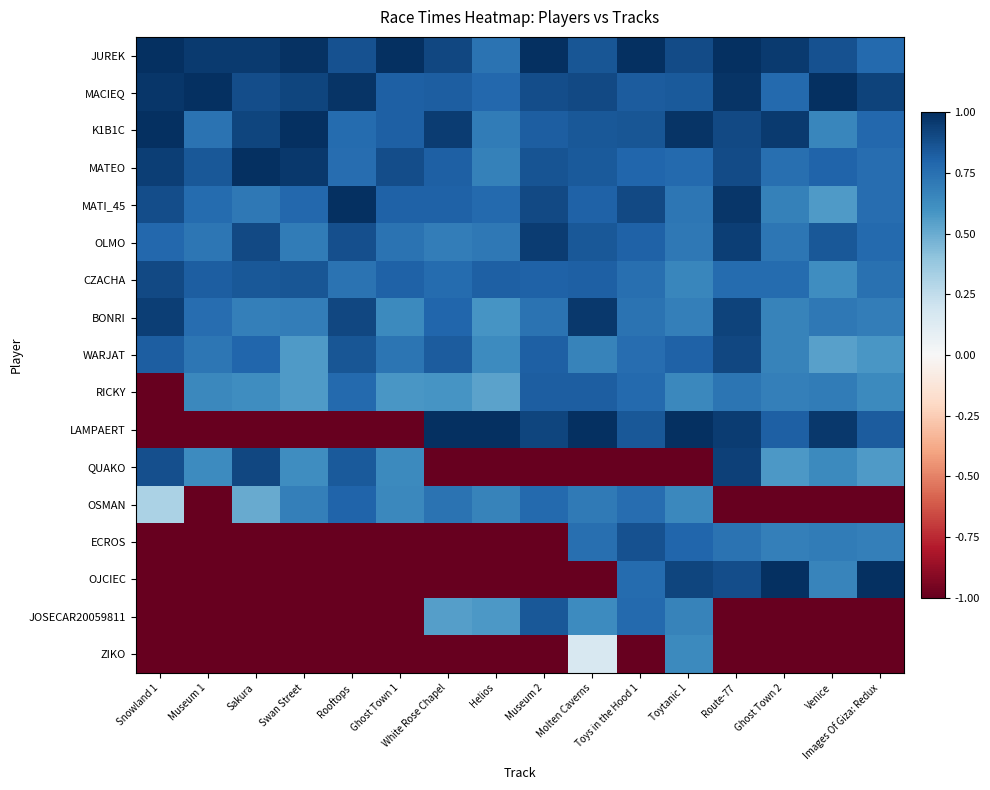

Reading left to right, what are all the values shown in this chart?

JUREK: Snowland 1=1.0	Museum 1=1.0	Sakura=1.0	Swan Street=1.0	Rooftops=0.9	Ghost Town 1=1.0	White Rose Chapel=0.9	Helios=0.7	Museum 2=1.0	Molten Caverns=0.9	Toys in the Hood 1=1.0	Toytanic 1=0.9	Route-77=1.0	Ghost Town 2=1.0	Venice=0.9	Images Of Giza: Redux=0.8
MACIEQ: Snowland 1=1.0	Museum 1=1.0	Sakura=0.9	Swan Street=0.9	Rooftops=1.0	Ghost Town 1=0.8	White Rose Chapel=0.8	Helios=0.8	Museum 2=0.9	Molten Caverns=0.9	Toys in the Hood 1=0.8	Toytanic 1=0.8	Route-77=1.0	Ghost Town 2=0.8	Venice=1.0	Images Of Giza: Redux=0.9
K1B1C: Snowland 1=1.0	Museum 1=0.7	Sakura=0.9	Swan Street=1.0	Rooftops=0.8	Ghost Town 1=0.8	White Rose Chapel=0.9	Helios=0.7	Museum 2=0.8	Molten Caverns=0.8	Toys in the Hood 1=0.9	Toytanic 1=1.0	Route-77=0.9	Ghost Town 2=1.0	Venice=0.7	Images Of Giza: Redux=0.8
MATEO: Snowland 1=0.9	Museum 1=0.9	Sakura=1.0	Swan Street=1.0	Rooftops=0.8	Ghost Town 1=0.9	White Rose Chapel=0.8	Helios=0.7	Museum 2=0.9	Molten Caverns=0.8	Toys in the Hood 1=0.8	Toytanic 1=0.8	Route-77=0.9	Ghost Town 2=0.8	Venice=0.8	Images Of Giza: Redux=0.8
MATI_45: Snowland 1=0.9	Museum 1=0.8	Sakura=0.7	Swan Street=0.8	Rooftops=1.0	Ghost Town 1=0.8	White Rose Chapel=0.8	Helios=0.8	Museum 2=0.9	Molten Caverns=0.8	Toys in the Hood 1=0.9	Toytanic 1=0.7	Route-77=1.0	Ghost Town 2=0.7	Venice=0.6	Images Of Giza: Redux=0.8
OLMO: Snowland 1=0.8	Museum 1=0.7	Sakura=0.9	Swan Street=0.7	Rooftops=0.9	Ghost Town 1=0.7	White Rose Chapel=0.7	Helios=0.7	Museum 2=0.9	Molten Caverns=0.9	Toys in the Hood 1=0.8	Toytanic 1=0.7	Route-77=0.9	Ghost Town 2=0.7	Venice=0.8	Images Of Giza: Redux=0.8
CZACHA: Snowland 1=0.9	Museum 1=0.8	Sakura=0.8	Swan Street=0.9	Rooftops=0.7	Ghost Town 1=0.8	White Rose Chapel=0.8	Helios=0.8	Museum 2=0.8	Molten Caverns=0.8	Toys in the Hood 1=0.8	Toytanic 1=0.7	Route-77=0.8	Ghost Town 2=0.8	Venice=0.6	Images Of Giza: Redux=0.7
BONRI: Snowland 1=0.9	Museum 1=0.8	Sakura=0.7	Swan Street=0.7	Rooftops=0.9	Ghost Town 1=0.6	White Rose Chapel=0.8	Helios=0.6	Museum 2=0.7	Molten Caverns=1.0	Toys in the Hood 1=0.7	Toytanic 1=0.7	Route-77=0.9	Ghost Town 2=0.7	Venice=0.7	Images Of Giza: Redux=0.7
WARJAT: Snowland 1=0.8	Museum 1=0.7	Sakura=0.8	Swan Street=0.6	Rooftops=0.9	Ghost Town 1=0.7	White Rose Chapel=0.8	Helios=0.6	Museum 2=0.8	Molten Caverns=0.7	Toys in the Hood 1=0.8	Toytanic 1=0.8	Route-77=0.9	Ghost Town 2=0.7	Venice=0.5	Images Of Giza: Redux=0.6
RICKY: Snowland 1=-1.0	Museum 1=0.6	Sakura=0.6	Swan Street=0.6	Rooftops=0.8	Ghost Town 1=0.6	White Rose Chapel=0.6	Helios=0.5	Museum 2=0.8	Molten Caverns=0.8	Toys in the Hood 1=0.8	Toytanic 1=0.6	Route-77=0.7	Ghost Town 2=0.7	Venice=0.7	Images Of Giza: Redux=0.6
LAMPAERT: Snowland 1=-1.0	Museum 1=-1.0	Sakura=-1.0	Swan Street=-1.0	Rooftops=-1.0	Ghost Town 1=-1.0	White Rose Chapel=1.0	Helios=1.0	Museum 2=0.9	Molten Caverns=1.0	Toys in the Hood 1=0.8	Toytanic 1=1.0	Route-77=0.9	Ghost Town 2=0.8	Venice=1.0	Images Of Giza: Redux=0.8
QUAKO: Snowland 1=0.9	Museum 1=0.6	Sakura=0.9	Swan Street=0.6	Rooftops=0.8	Ghost Town 1=0.6	White Rose Chapel=-1.0	Helios=-1.0	Museum 2=-1.0	Molten Caverns=-1.0	Toys in the Hood 1=-1.0	Toytanic 1=-1.0	Route-77=0.9	Ghost Town 2=0.6	Venice=0.6	Images Of Giza: Redux=0.6
OSMAN: Snowland 1=0.3	Museum 1=-1.0	Sakura=0.5	Swan Street=0.7	Rooftops=0.8	Ghost Town 1=0.6	White Rose Chapel=0.7	Helios=0.7	Museum 2=0.8	Molten Caverns=0.7	Toys in the Hood 1=0.8	Toytanic 1=0.6	Route-77=-1.0	Ghost Town 2=-1.0	Venice=-1.0	Images Of Giza: Redux=-1.0
ECROS: Snowland 1=-1.0	Museum 1=-1.0	Sakura=-1.0	Swan Street=-1.0	Rooftops=-1.0	Ghost Town 1=-1.0	White Rose Chapel=-1.0	Helios=-1.0	Museum 2=-1.0	Molten Caverns=0.8	Toys in the Hood 1=0.9	Toytanic 1=0.8	Route-77=0.7	Ghost Town 2=0.7	Venice=0.7	Images Of Giza: Redux=0.7
OJCIEC: Snowland 1=-1.0	Museum 1=-1.0	Sakura=-1.0	Swan Street=-1.0	Rooftops=-1.0	Ghost Town 1=-1.0	White Rose Chapel=-1.0	Helios=-1.0	Museum 2=-1.0	Molten Caverns=-1.0	Toys in the Hood 1=0.8	Toytanic 1=0.9	Route-77=0.9	Ghost Town 2=1.0	Venice=0.7	Images Of Giza: Redux=1.0
JOSECAR20059811: Snowland 1=-1.0	Museum 1=-1.0	Sakura=-1.0	Swan Street=-1.0	Rooftops=-1.0	Ghost Town 1=-1.0	White Rose Chapel=0.5	Helios=0.6	Museum 2=0.8	Molten Caverns=0.6	Toys in the Hood 1=0.8	Toytanic 1=0.7	Route-77=-1.0	Ghost Town 2=-1.0	Venice=-1.0	Images Of Giza: Redux=-1.0
ZIKO: Snowland 1=-1.0	Museum 1=-1.0	Sakura=-1.0	Swan Street=-1.0	Rooftops=-1.0	Ghost Town 1=-1.0	White Rose Chapel=-1.0	Helios=-1.0	Museum 2=-1.0	Molten Caverns=0.2	Toys in the Hood 1=-1.0	Toytanic 1=0.6	Route-77=-1.0	Ghost Town 2=-1.0	Venice=-1.0	Images Of Giza: Redux=-1.0